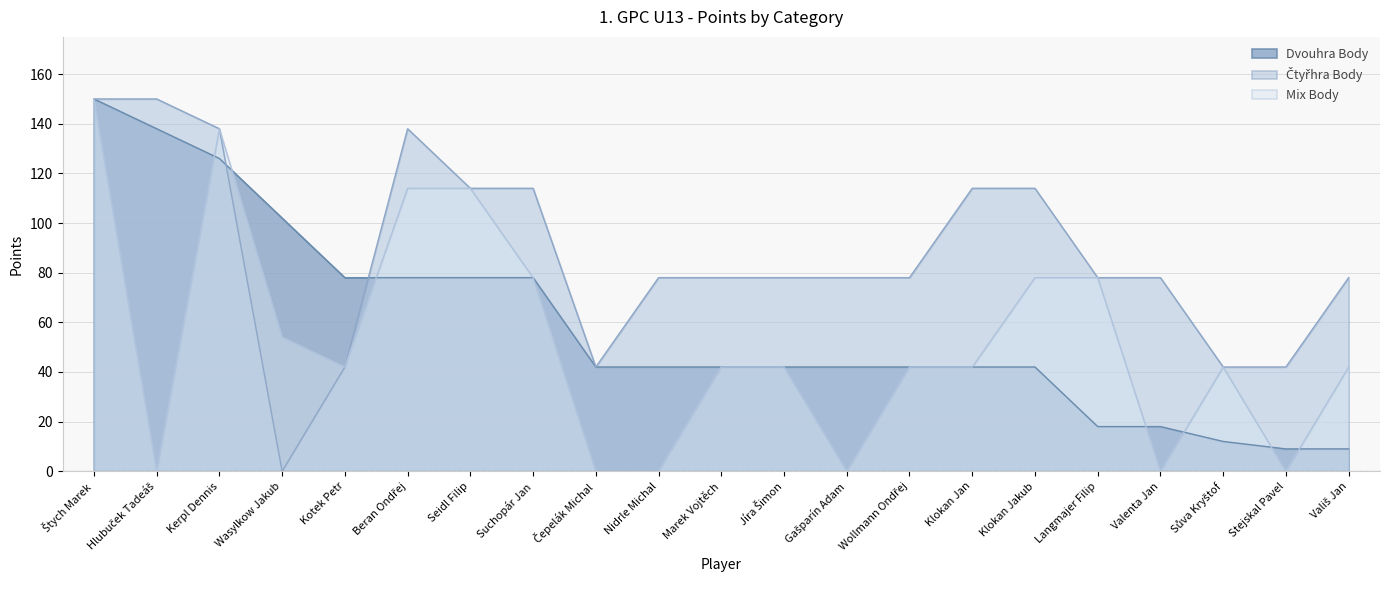

Does the chart display data point markers on the line(s)?

No